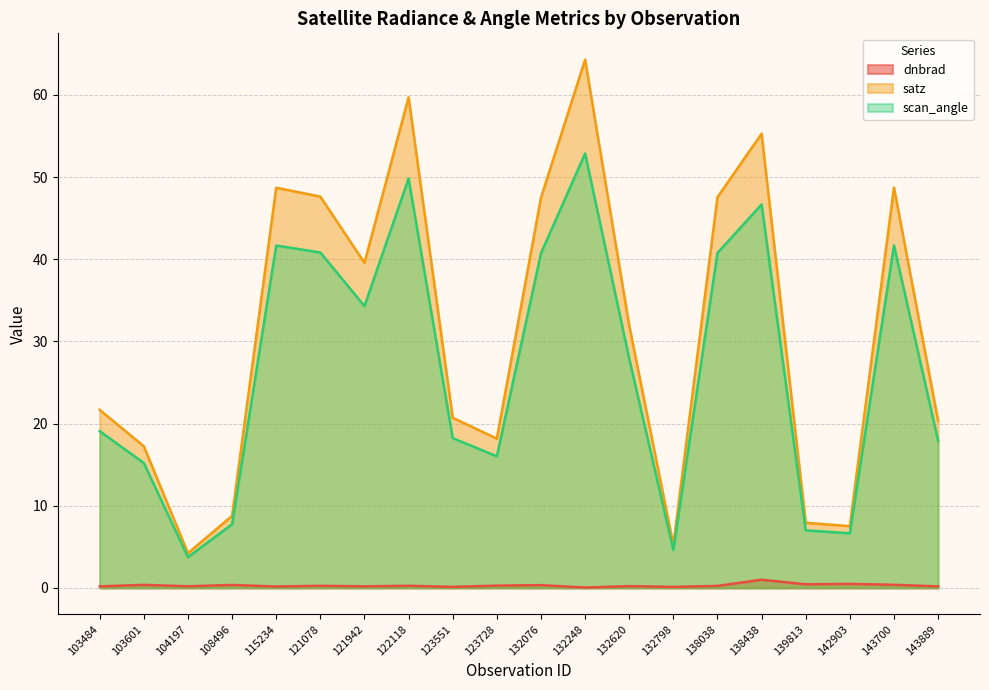

At which label does satz reach its minimum?

104197